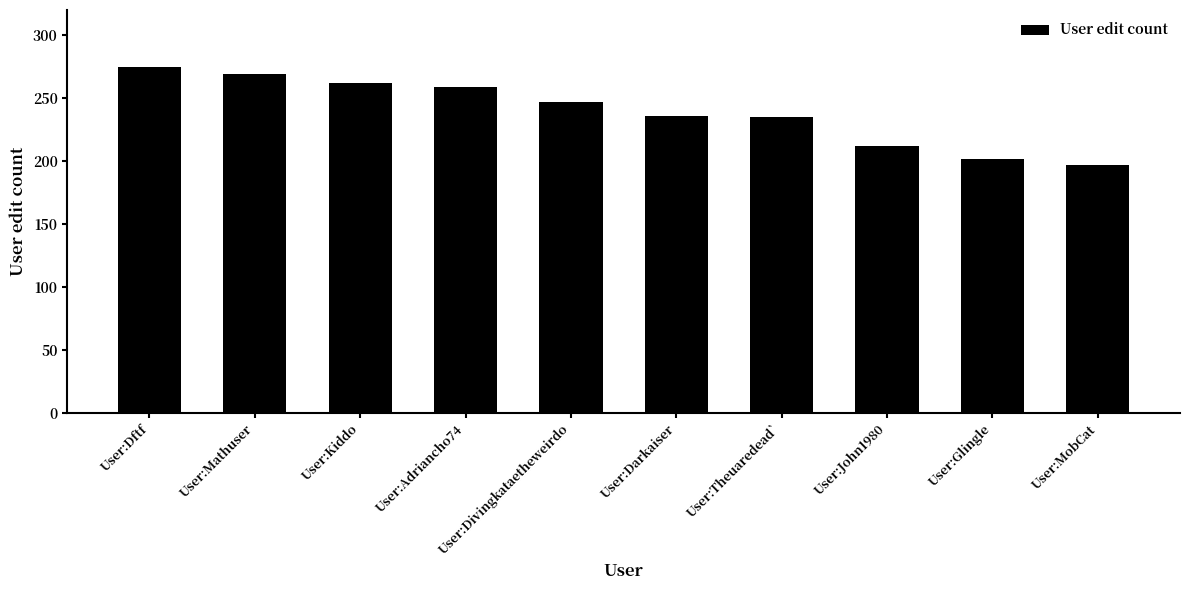

True or false: the data shows 236 at User:Darkaiser.

True